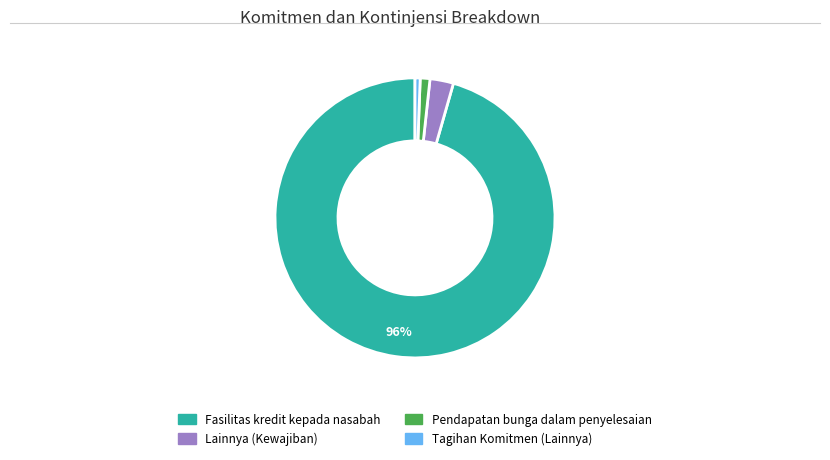

Is there a majority slice in this chart?

Yes